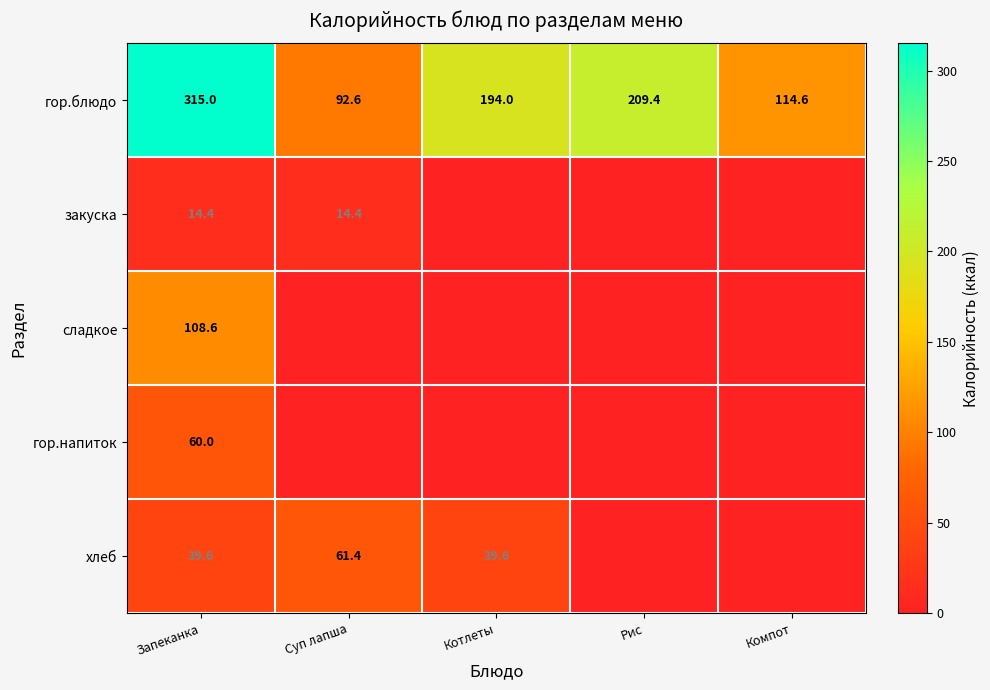

Is it true that сладкое equals 108.6 at Запеканка?

True